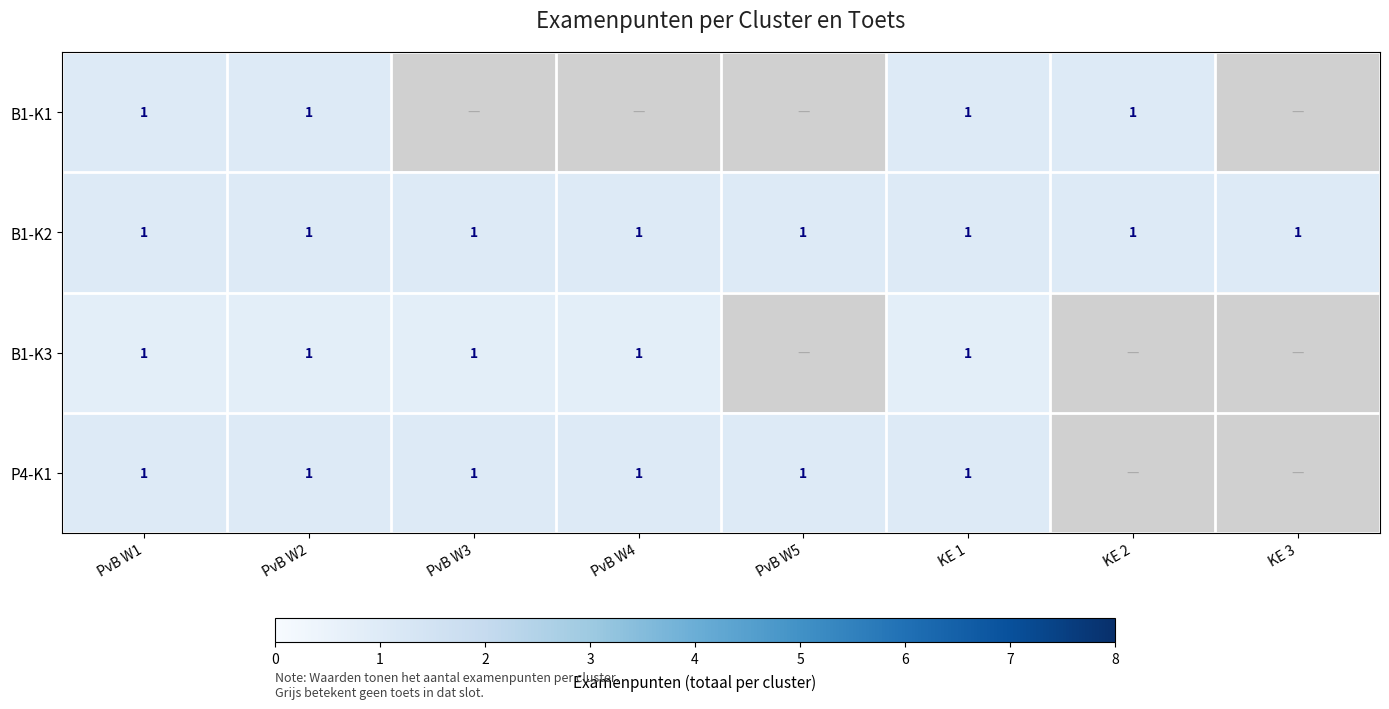

List the series in order of their overall mean, highest first.

B1-K1, B1-K2, B1-K3, P4-K1